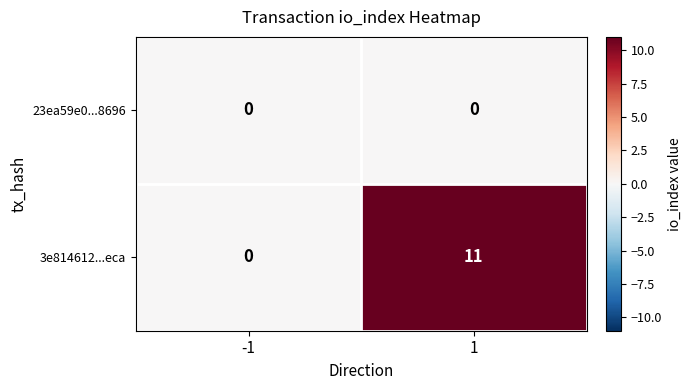

Which series has the largest total across all categories?

3e814612...eca